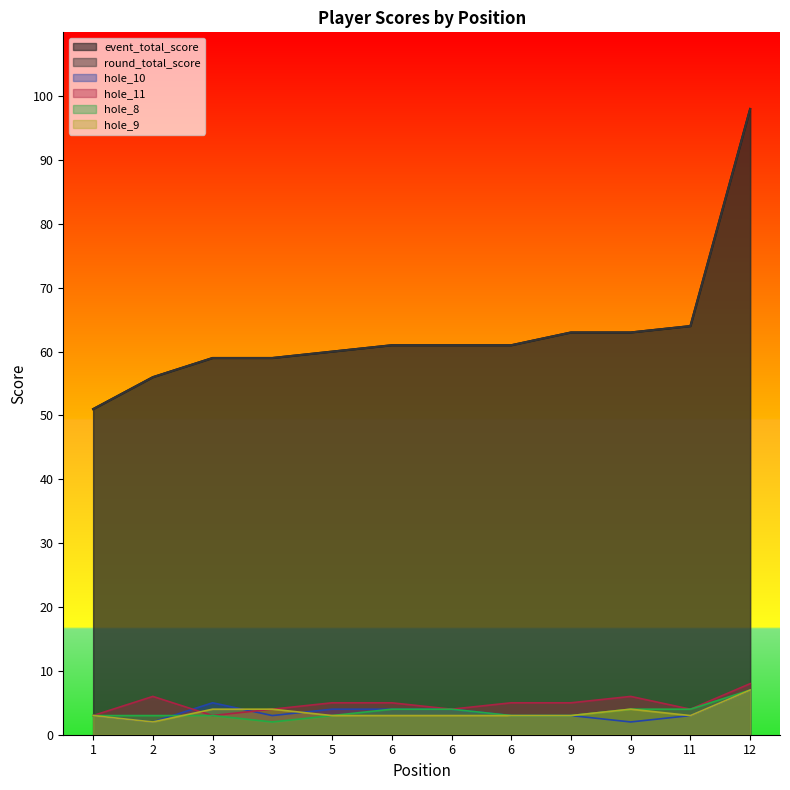

Count the number of categories in the chart.

12